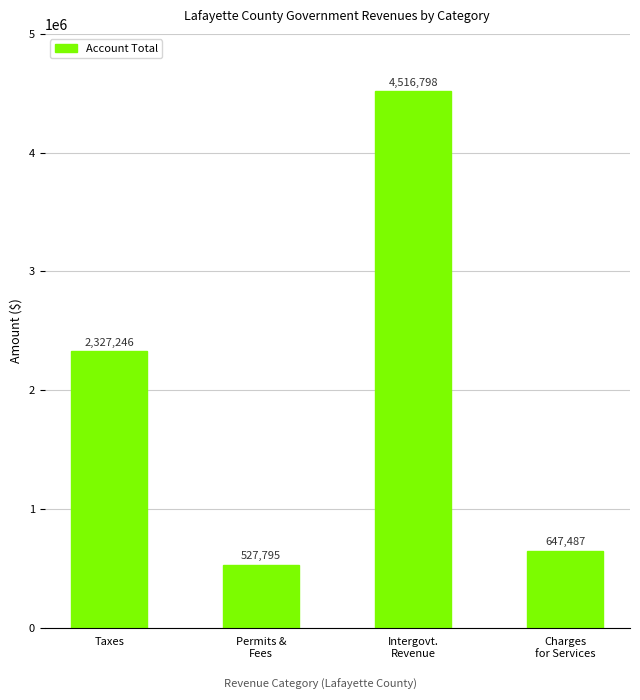

What is the label of the 1st bar from the left?

Taxes